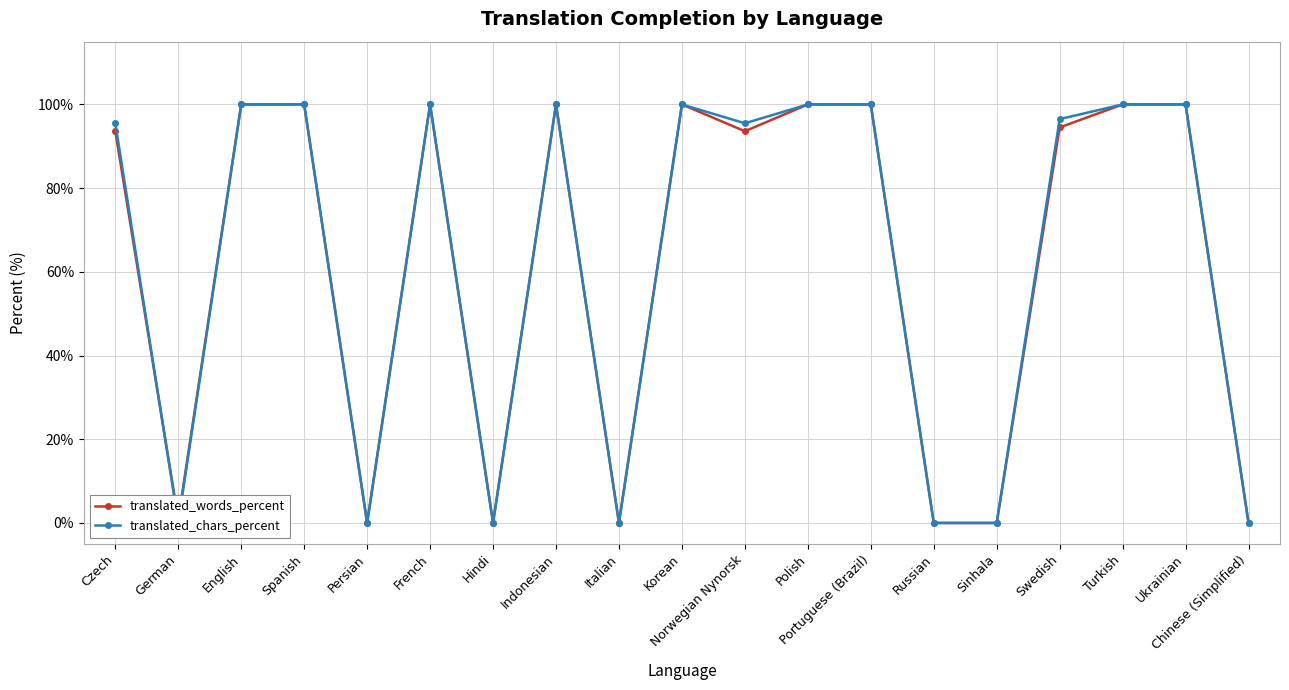

What is the maximum value shown in the chart?

100.0